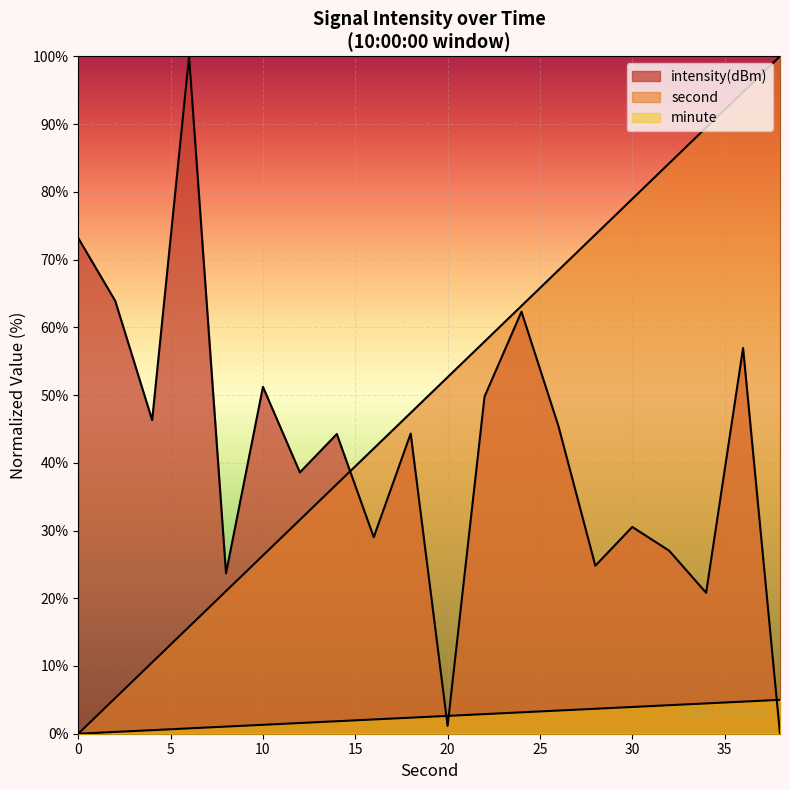

Is it true that intensity equals 51.2 at 10?

True